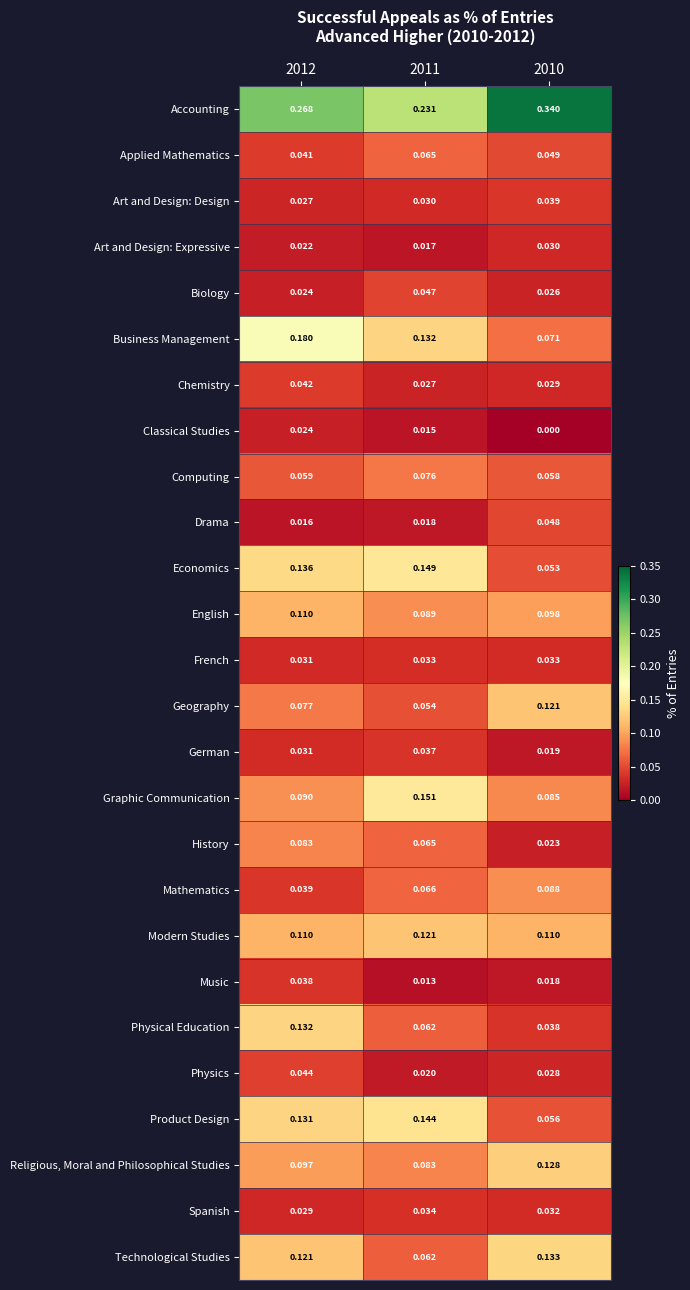

Which series changed the most between 2012 and 2011?

Physical Education